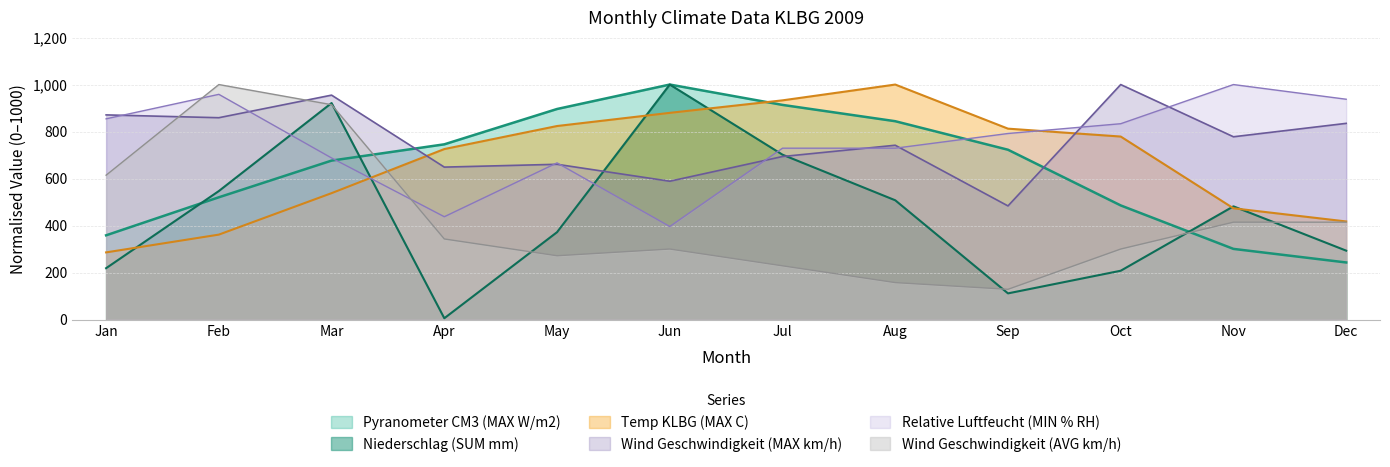

The value of Wind Geschwindigkeit (AVG km/h) at Dec is 414.3. True or false?

True